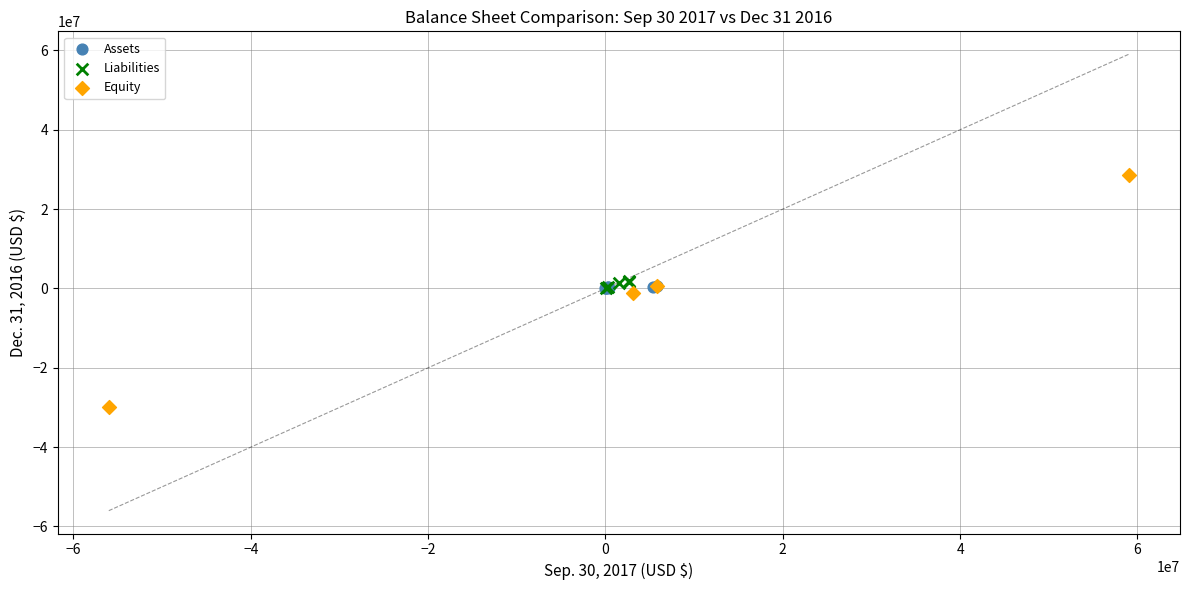

Which series reaches the minimum Y coordinate?

Equity